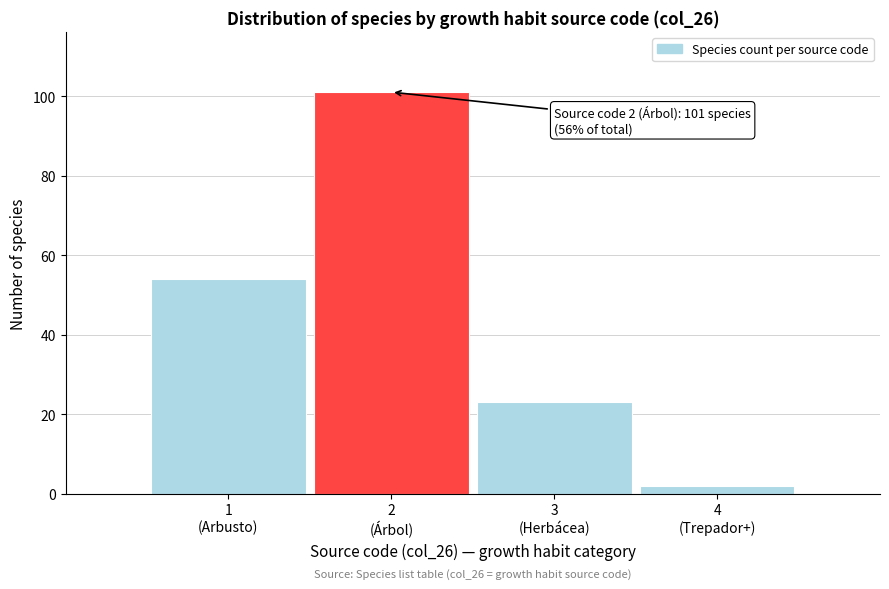

Reading left to right, extract all data points from this chart.

54	101	23	2